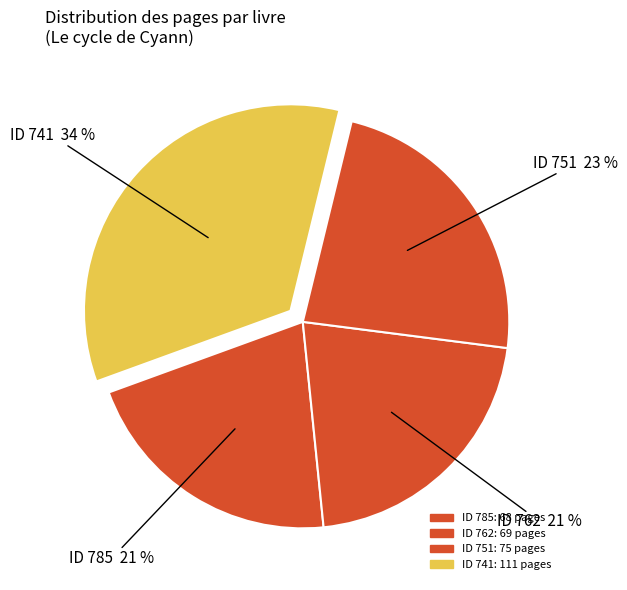

To the nearest percent, what is the difference between the largest and smallest slice percentages?

13%